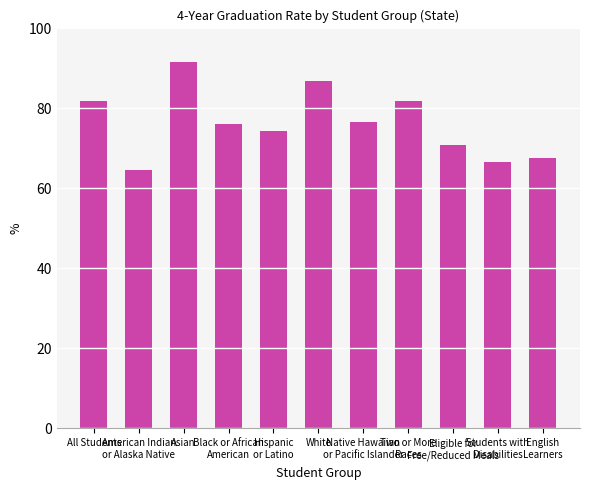

Count the number of data series in this chart.

1